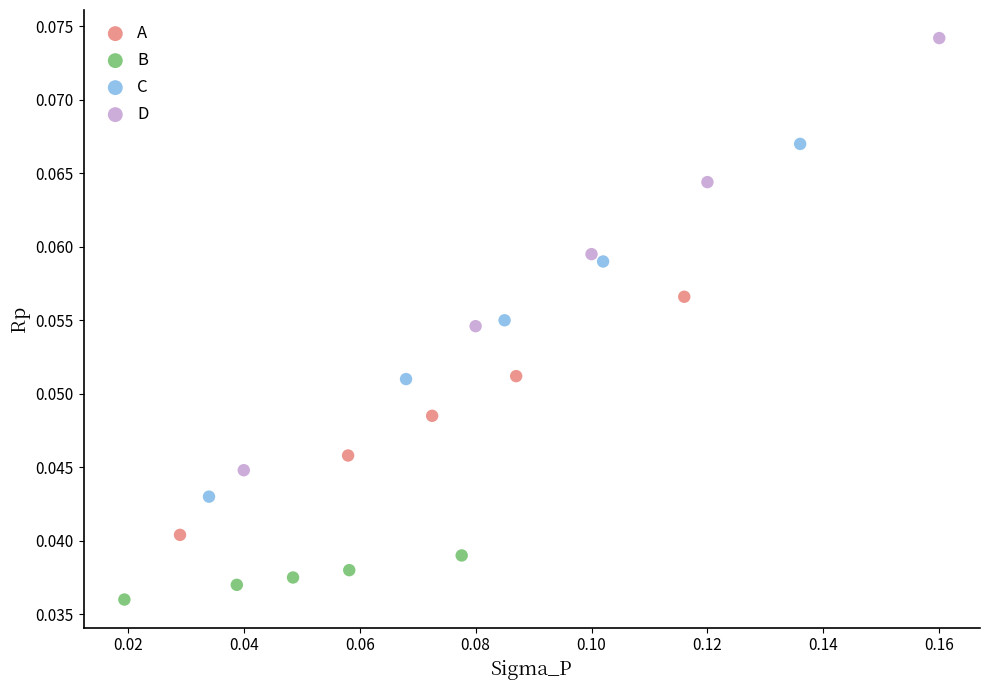

Which series reaches the minimum Y coordinate?

B